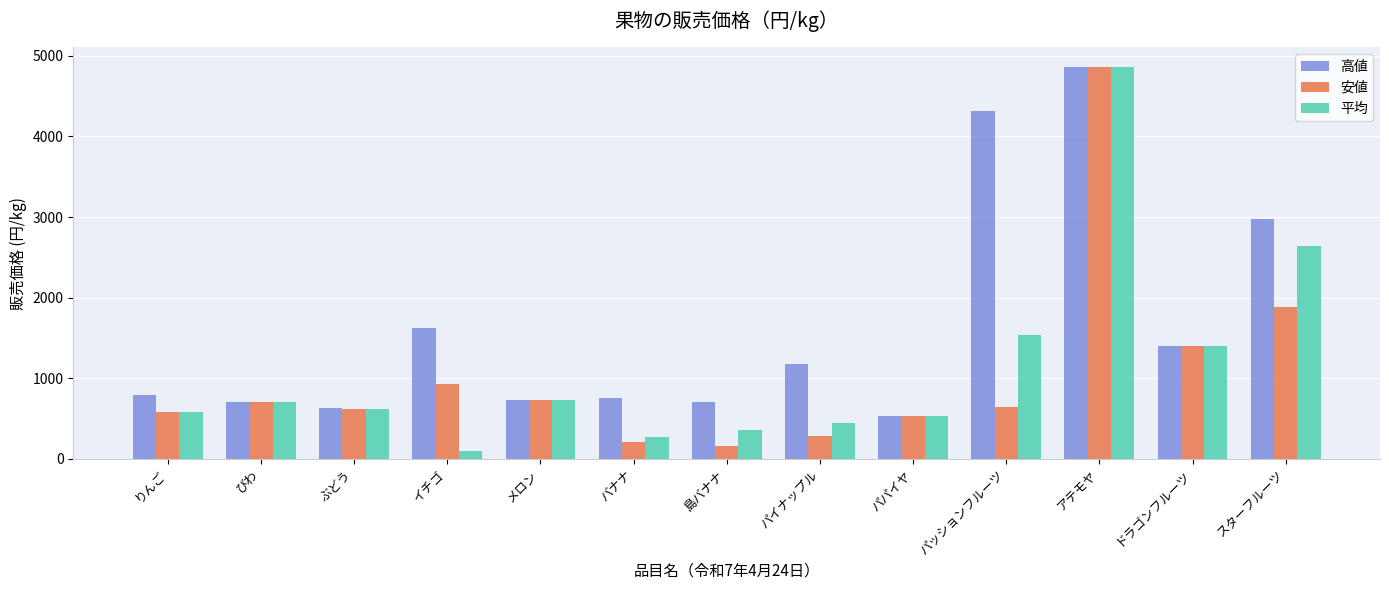

What is the sum of all 高値 values?

21191.0